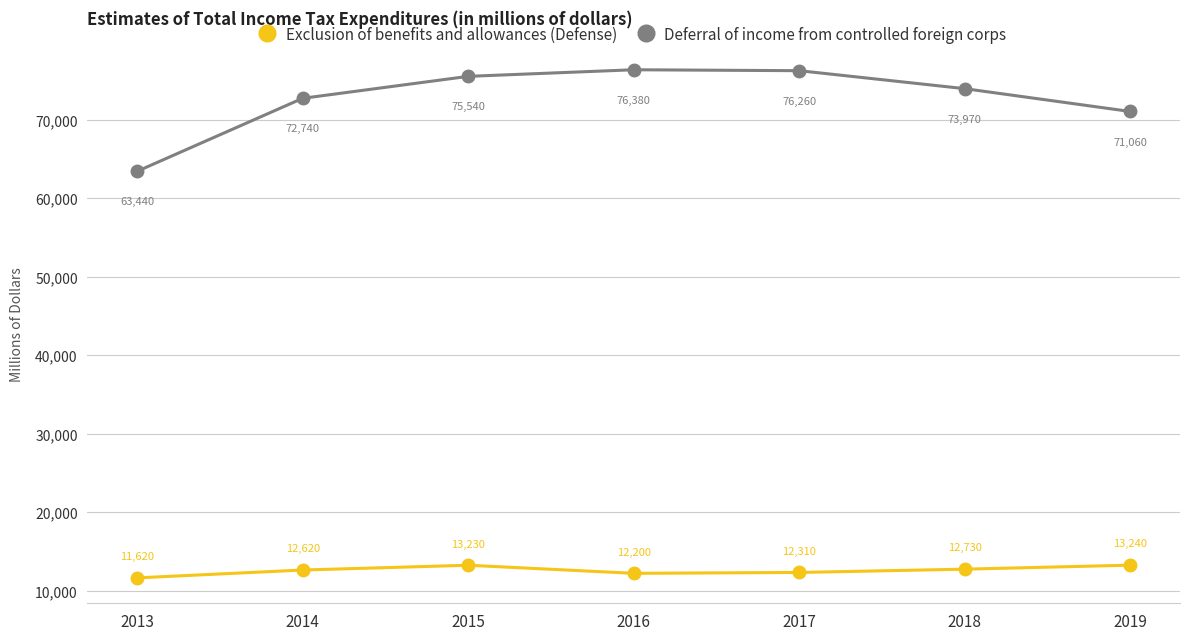

At 2014, list the series in order from smallest to largest.

Exclusion of benefits and allowances (Defense), Deferral of income from controlled foreign corps